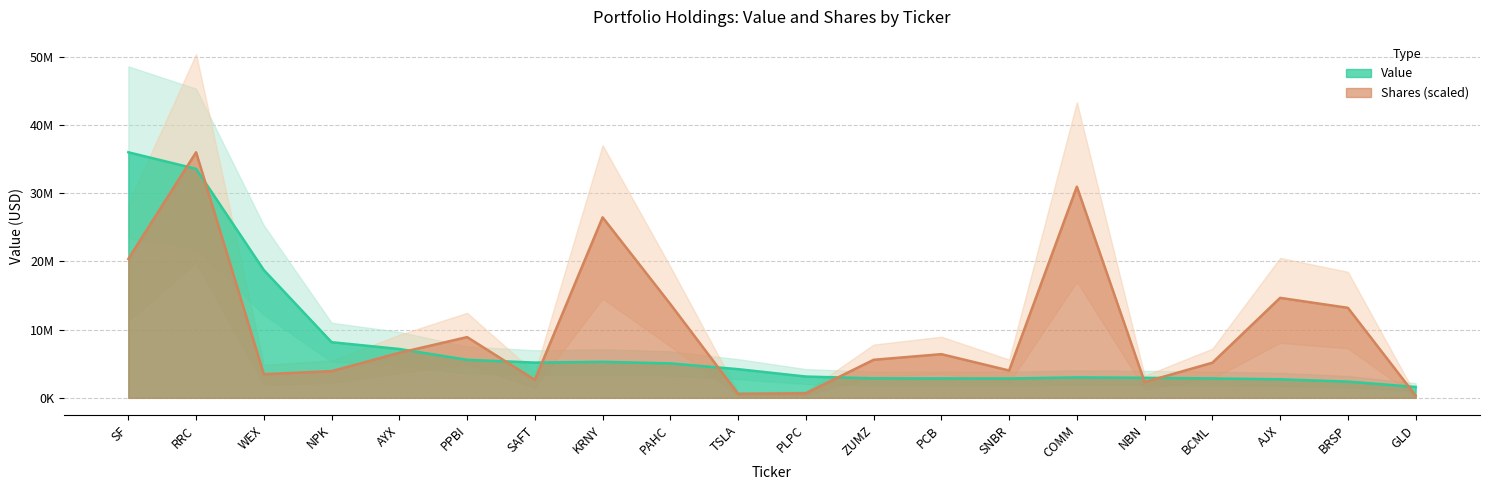

At how many categories does at least one series exceed 3994144?

17